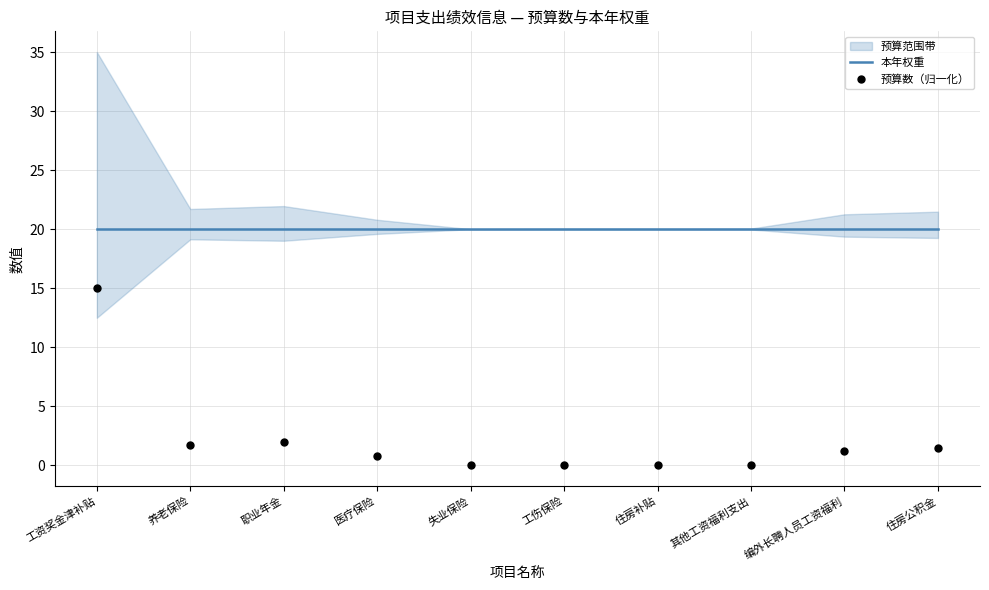

Is the value of 预算数（归一化） at 工伤保险 greater than the value of 本年权重 at 医疗保险?

No